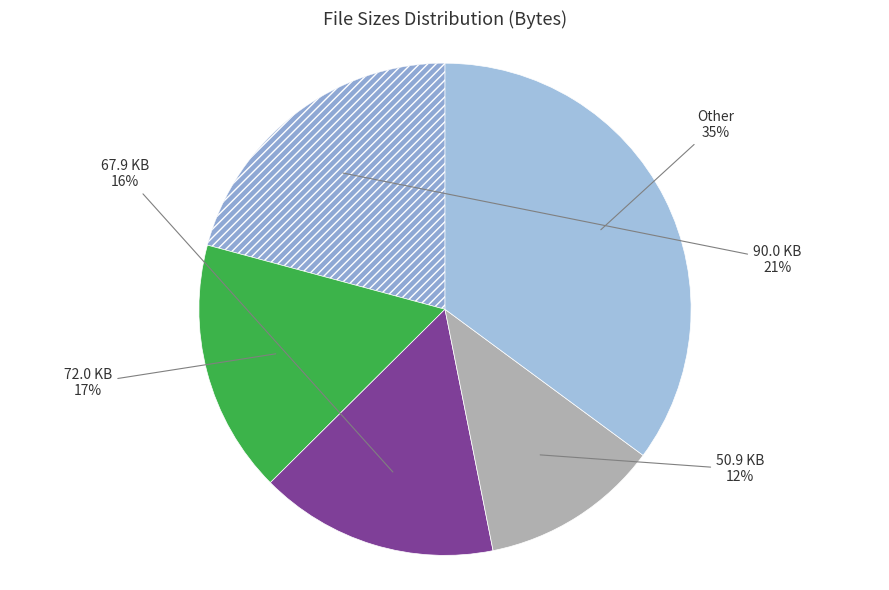

How many segments does this pie chart have?

5